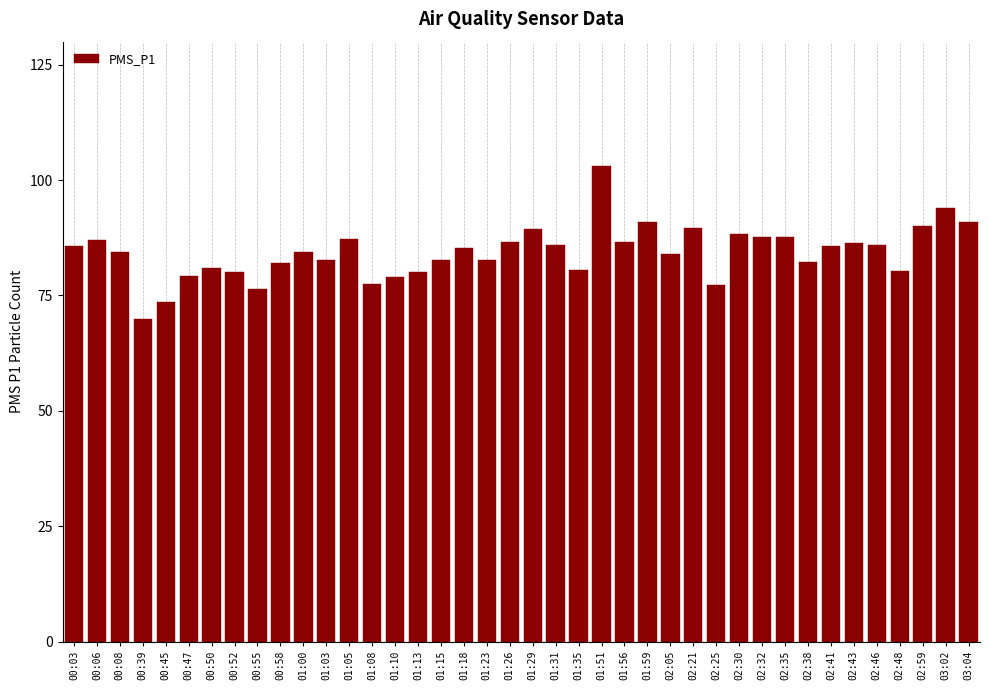

What is the difference between the maximum and minimum values?

33.0